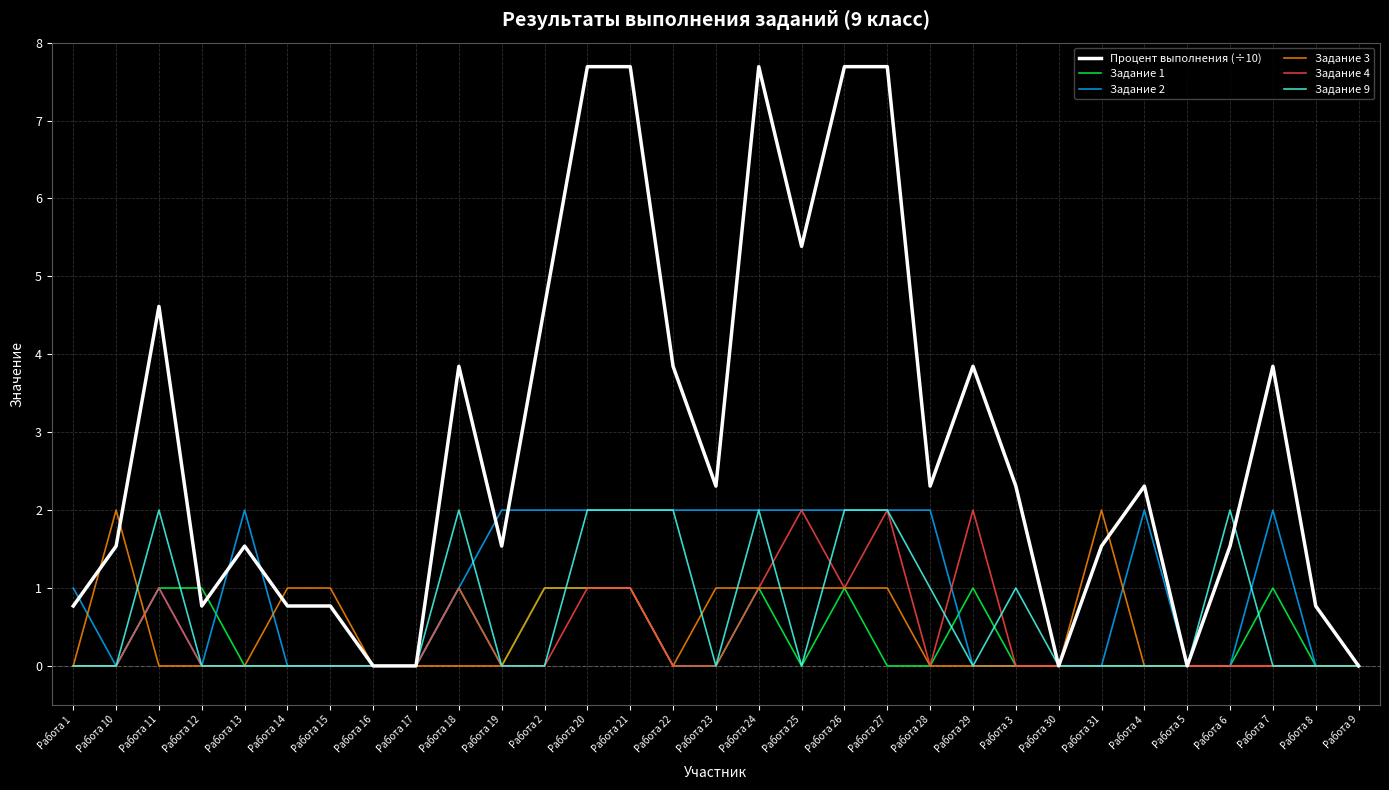

True or false: Процент выполнения (÷10) and Задание 1 intersect in this chart.

True